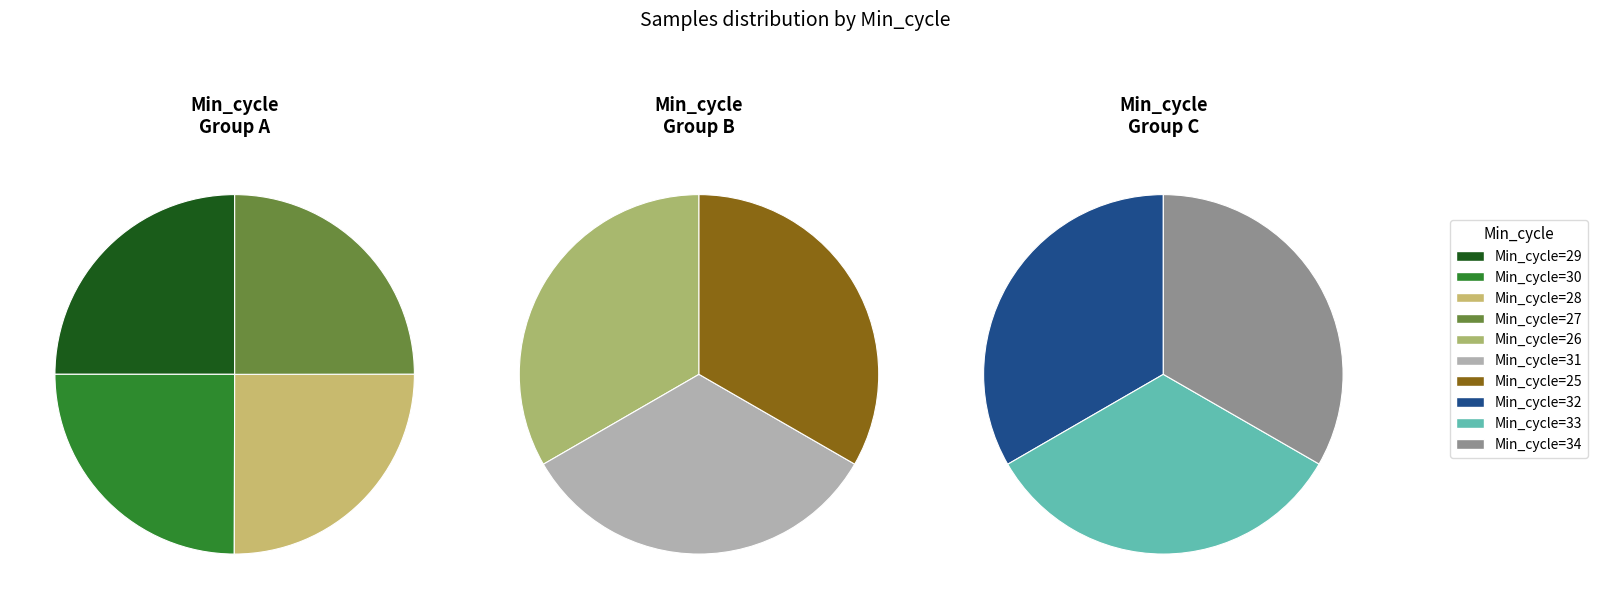

Do 27 and 33 together represent more than half of the pie?

No